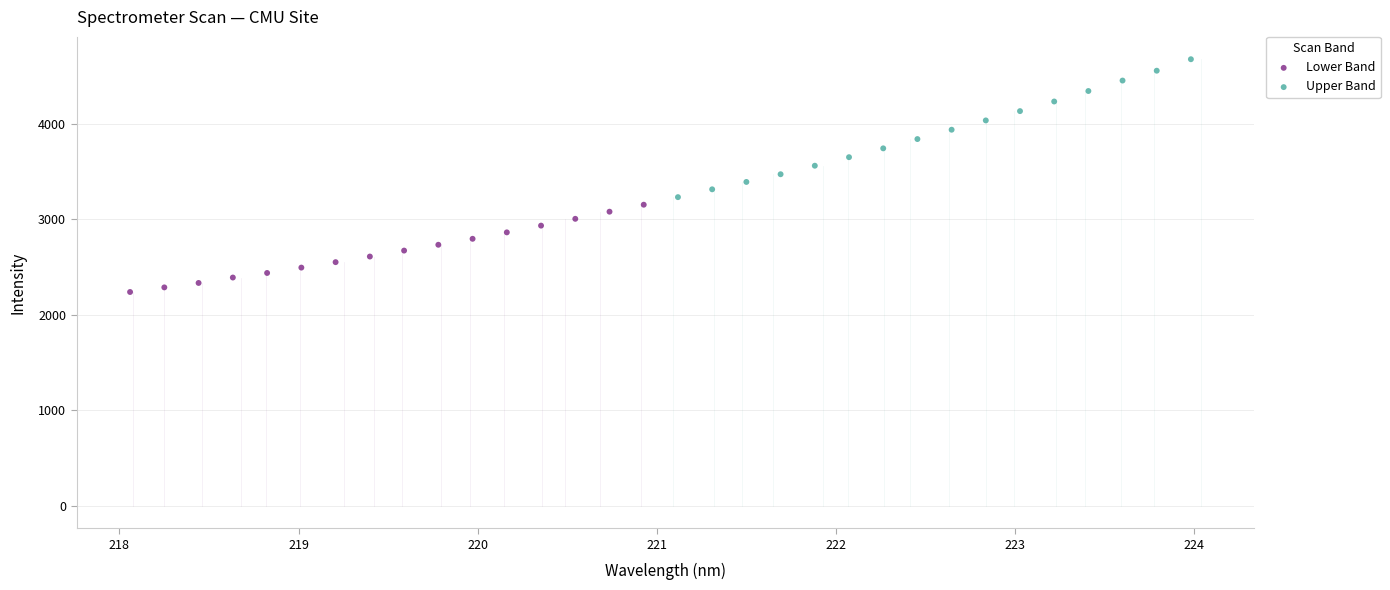

Which series contains the highest Y value?

Upper Band